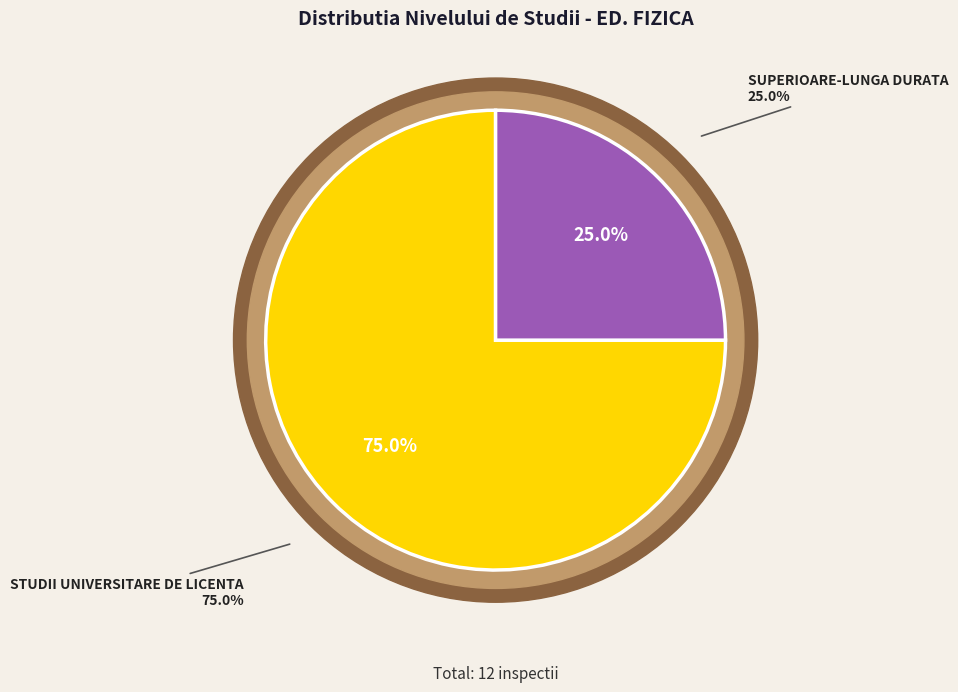

To the nearest percent, what is the difference between the STUDII UNIVERSITARE DE LICENTA and SUPERIOARE-LUNGA DURATA slice percentages?

50%